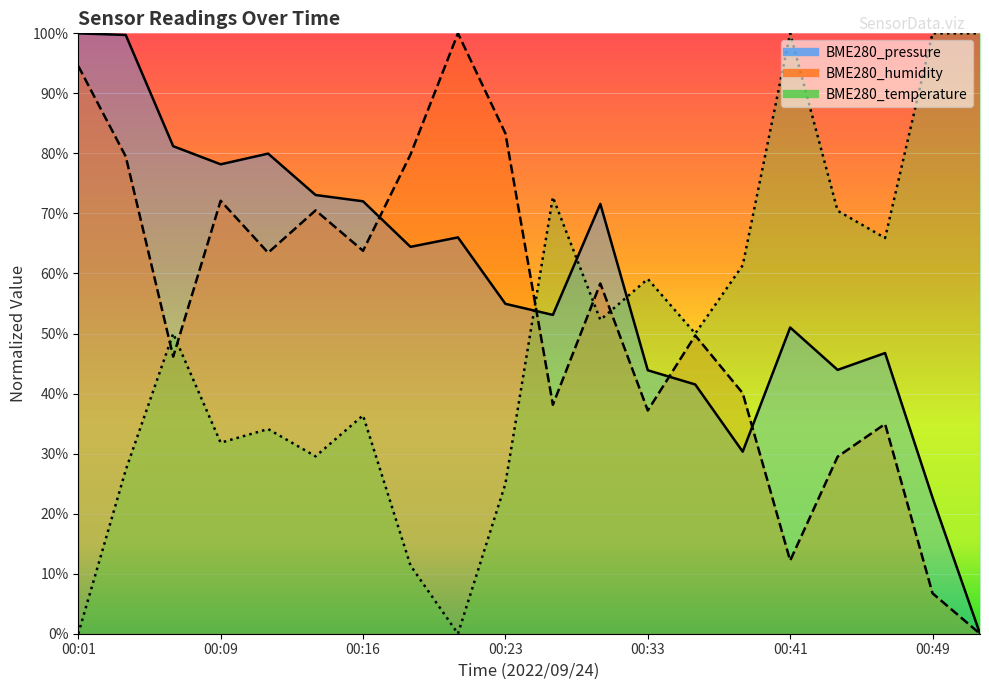

What is the sum of the BME280_temperature values at 00:31 and 00:41?

1.5